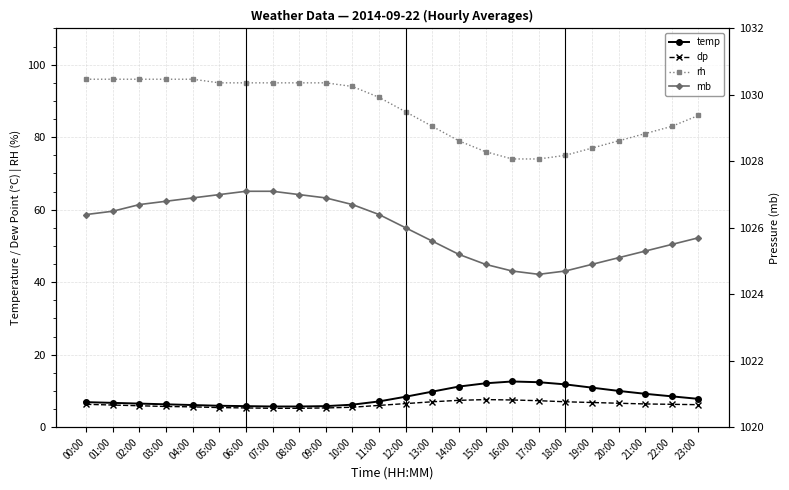

True or false: rh and temp intersect in this chart.

False